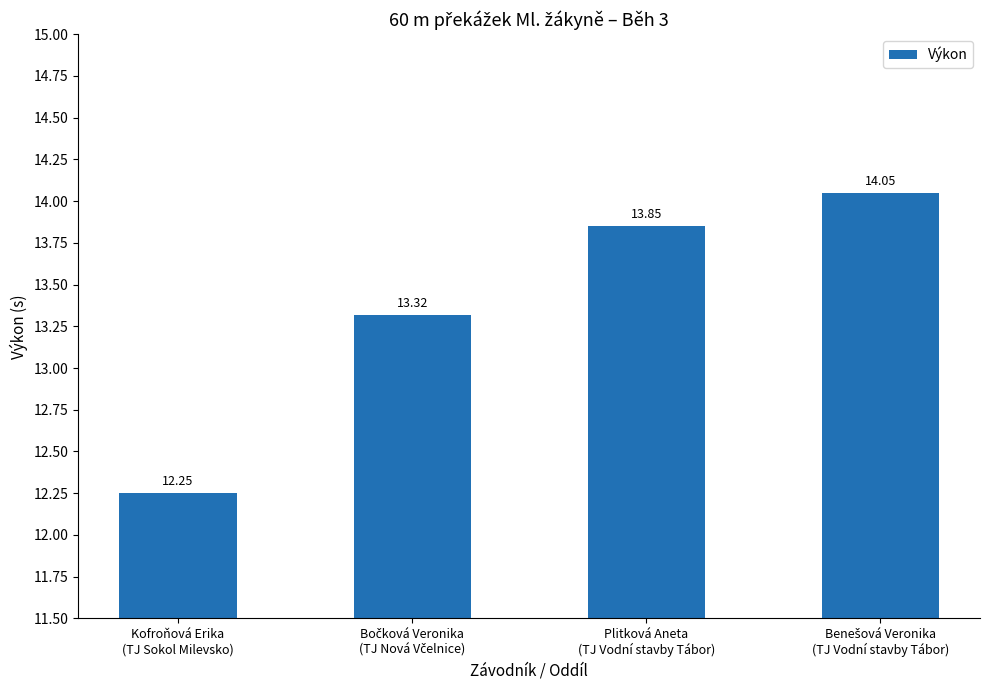

Are the bars grouped side by side (vs. stacked)?

No